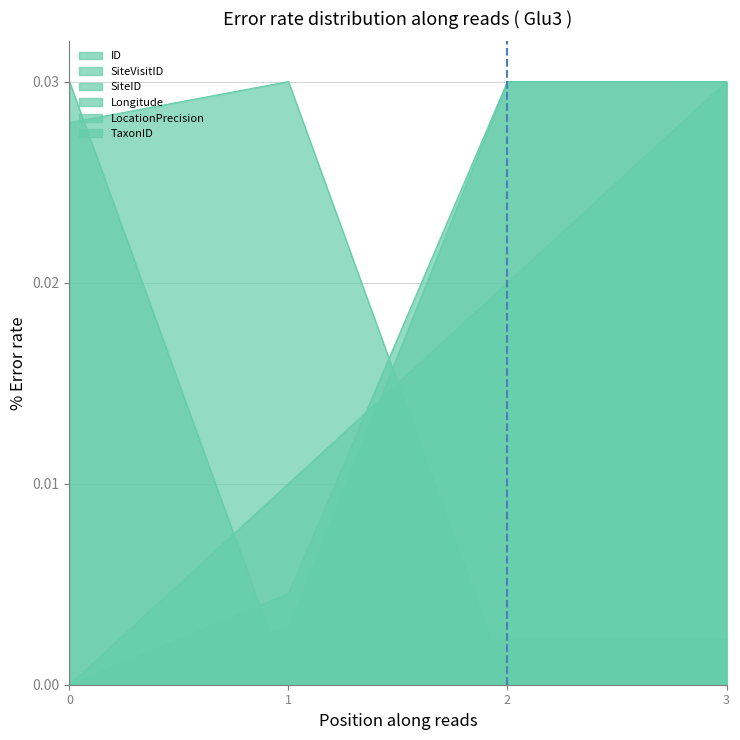

Which series changed the most between 1 and 3?

Longitude